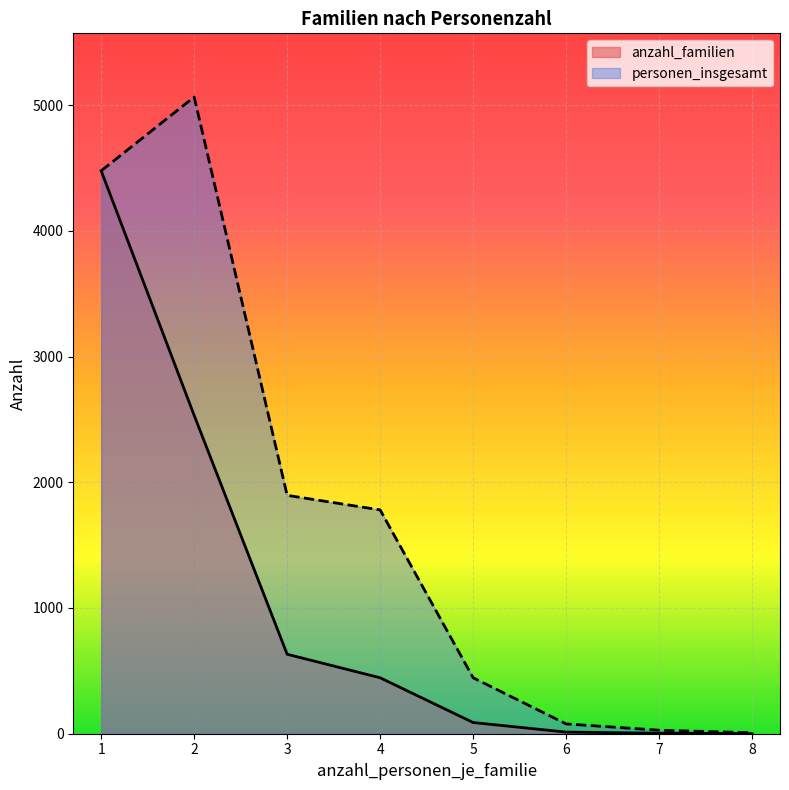

What is the average value of the personen_insgesamt series?

1722